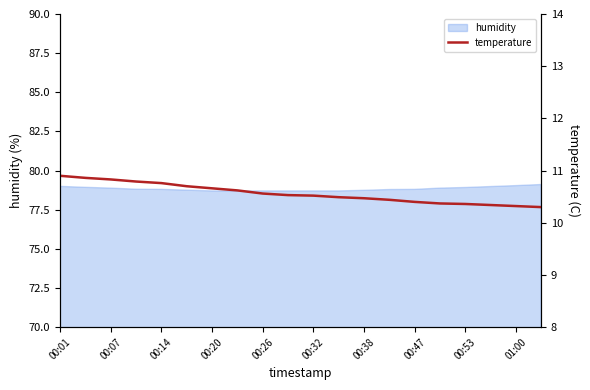

The humidity series shows 141.5 at 00:07. True or false?

False